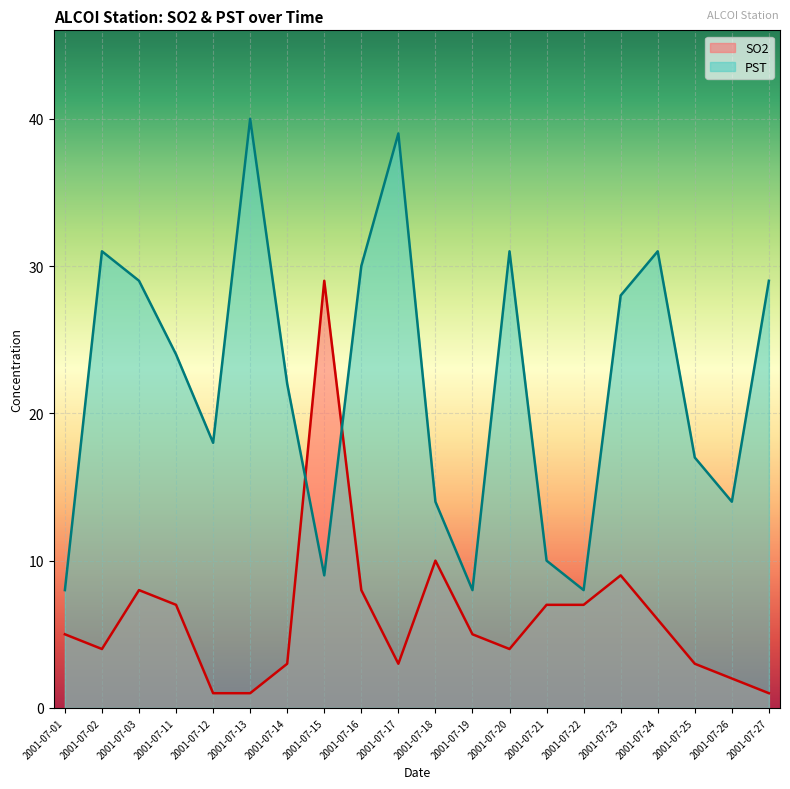

Reading right to left, what are all the values shown in this chart?

SO2: 1	2	3	6	9	7	7	4	5	10	3	8	29	3	1	1	7	8	4	5
PST: 29	14	17	31	28	8	10	31	8	14	39	30	9	22	40	18	24	29	31	8